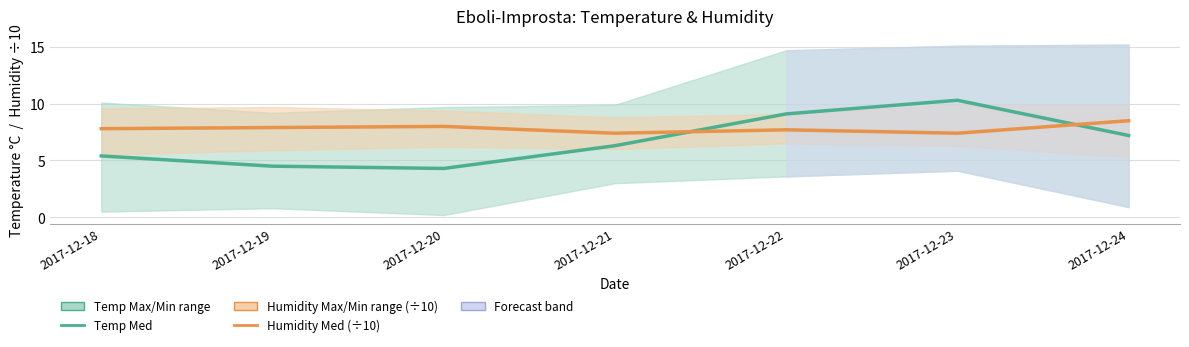

Where do Temp Med and Humidity Med (÷10) first cross each other?

2017-12-21 and 2017-12-22